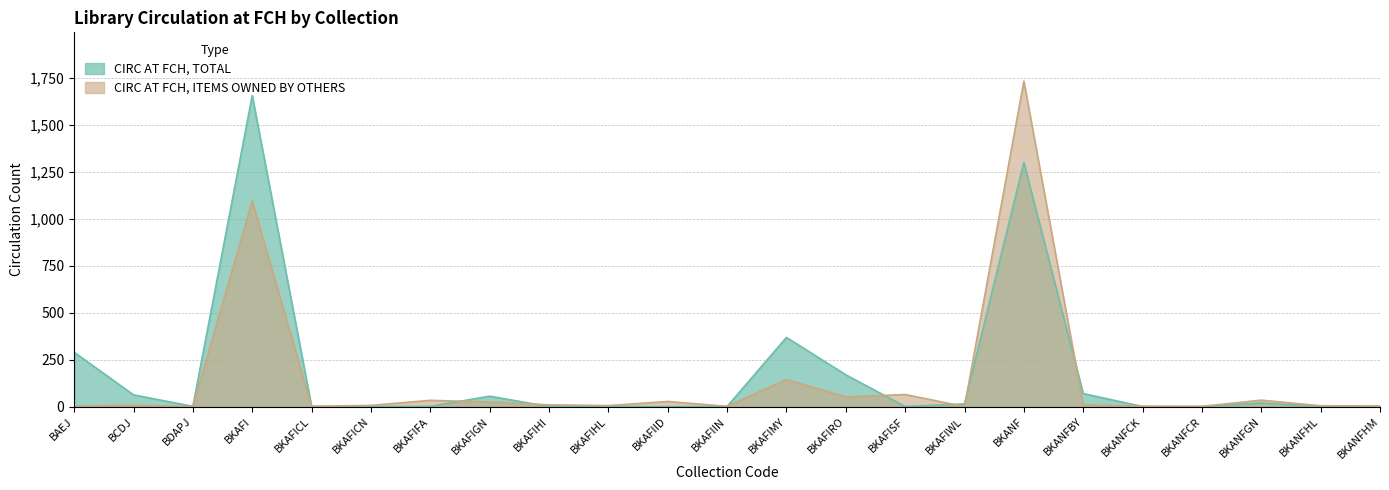

What position from the left is BKAFIID?

11